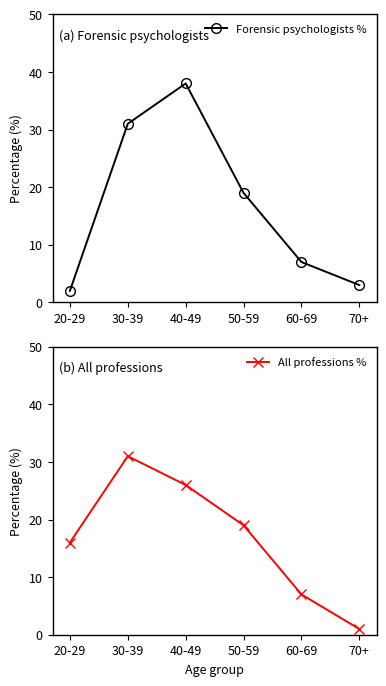

List the labels in order of All professions % value, largest first.

30-39, 40-49, 50-59, 20-29, 60-69, 70+